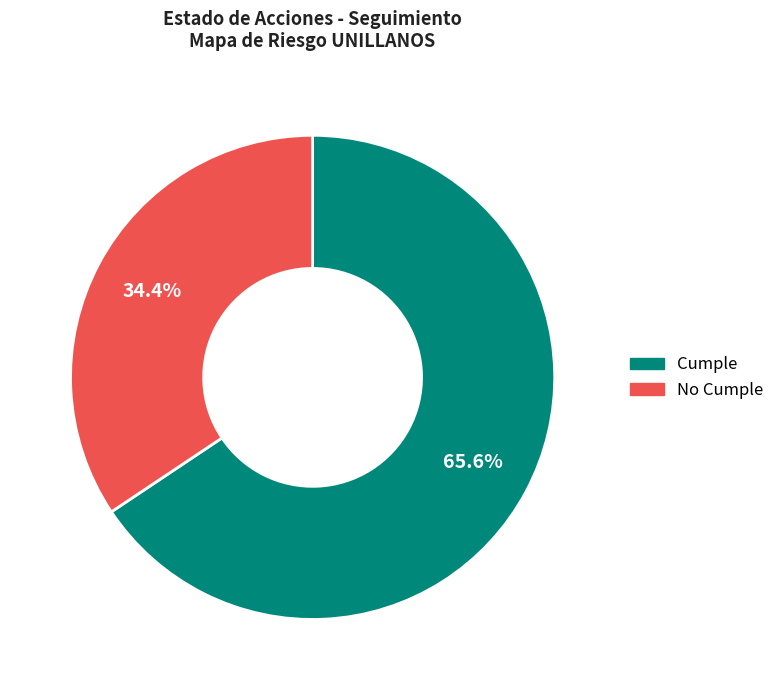

To the nearest percent, what percentage of the pie is Cumple?

66%